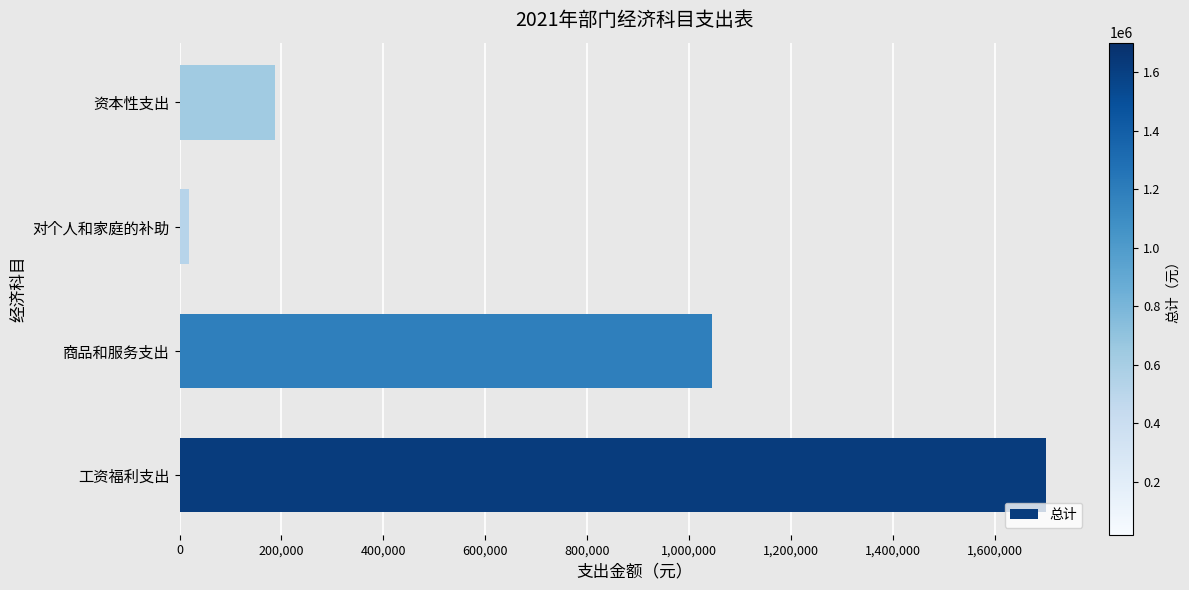

Is it true that the value at 资本性支出 is 188200?

True